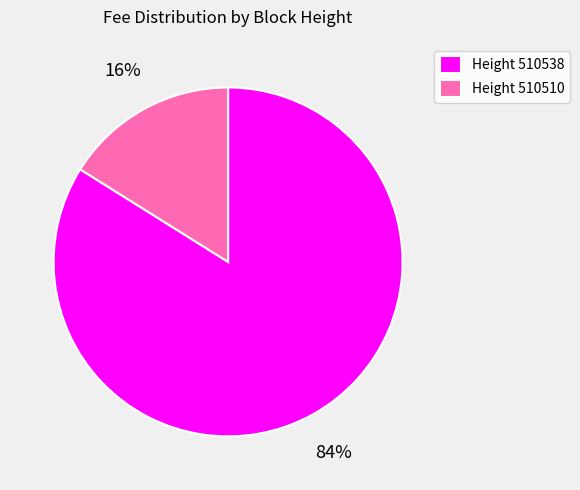

Combined, do Height 510538 and Height 510510 account for over 50%?

Yes